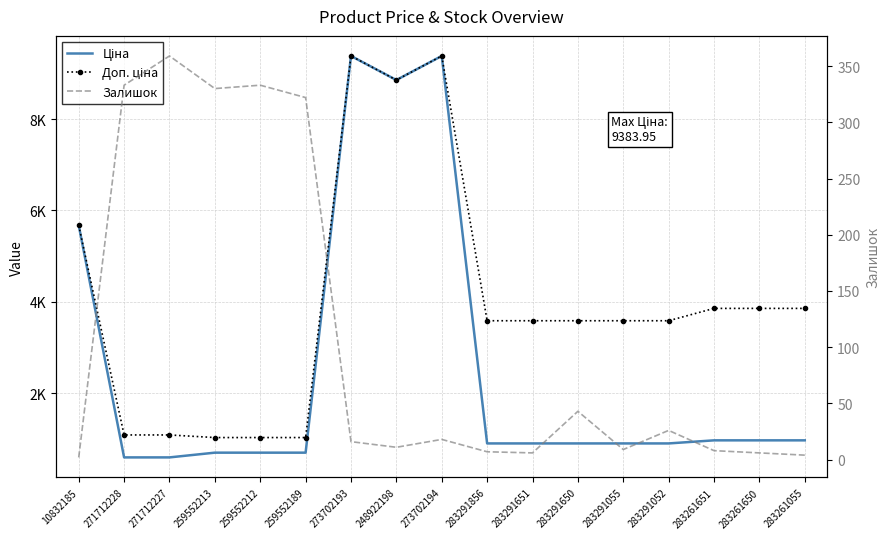

What is the total value across all series at 259552189?

2040.3